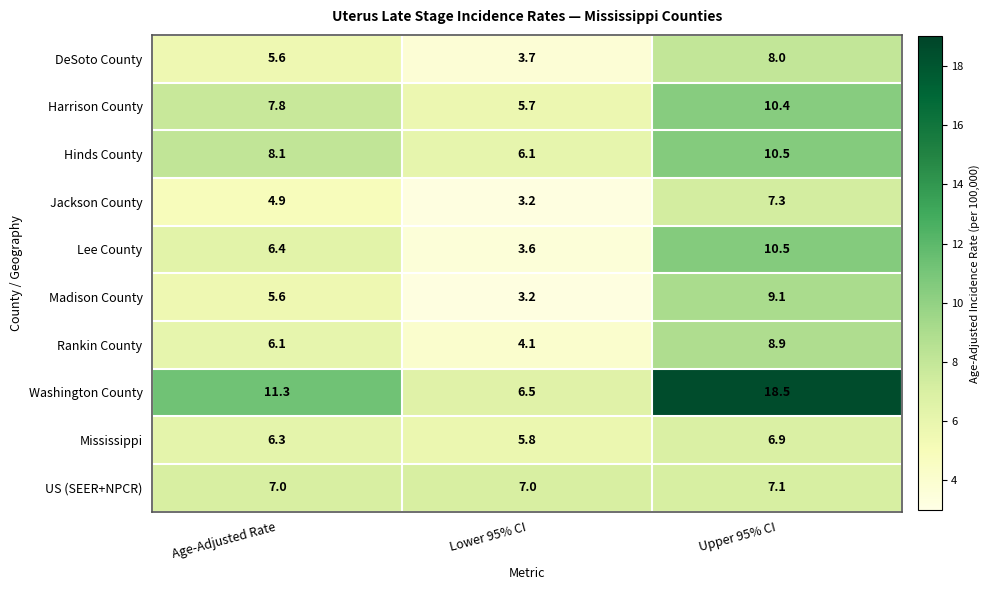

What is the sum of all Lee County values?

20.5